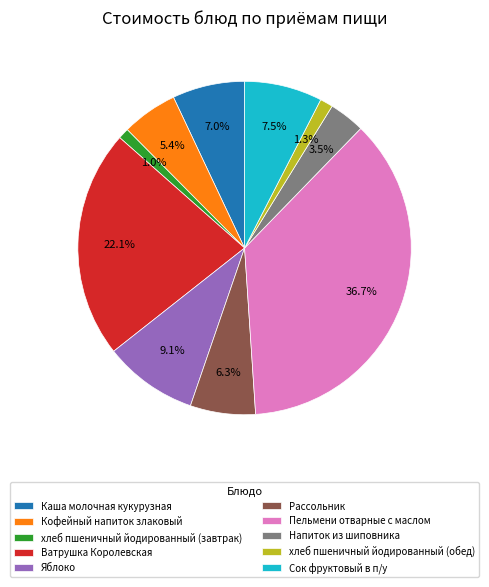

What is the largest slice in the pie chart?

Пельмени отварные с маслом